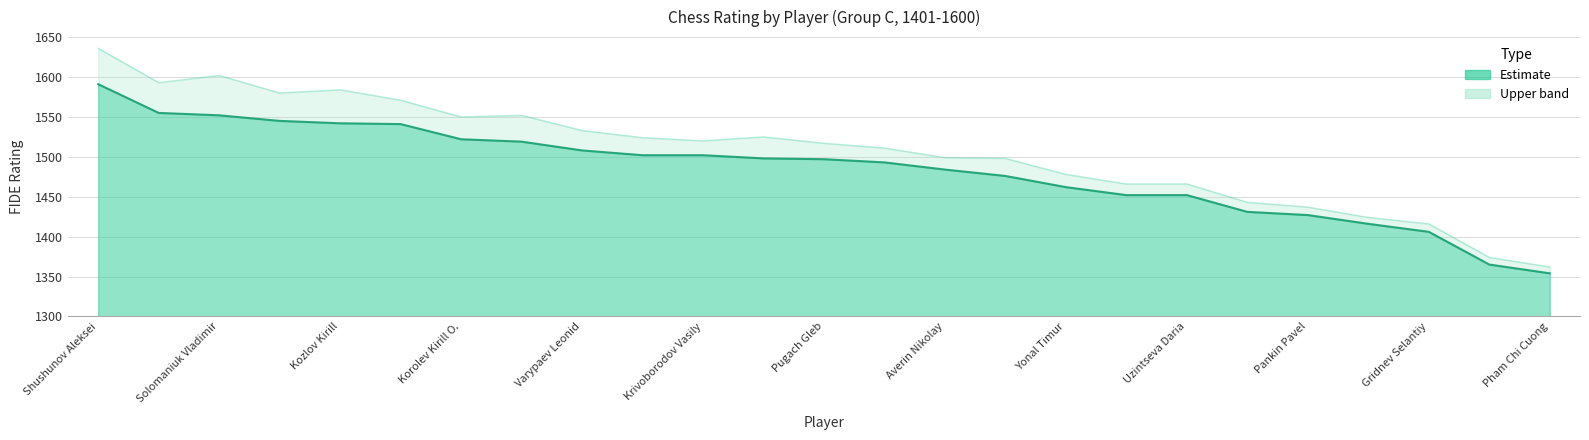

What is the difference between the maximum and minimum values?

237